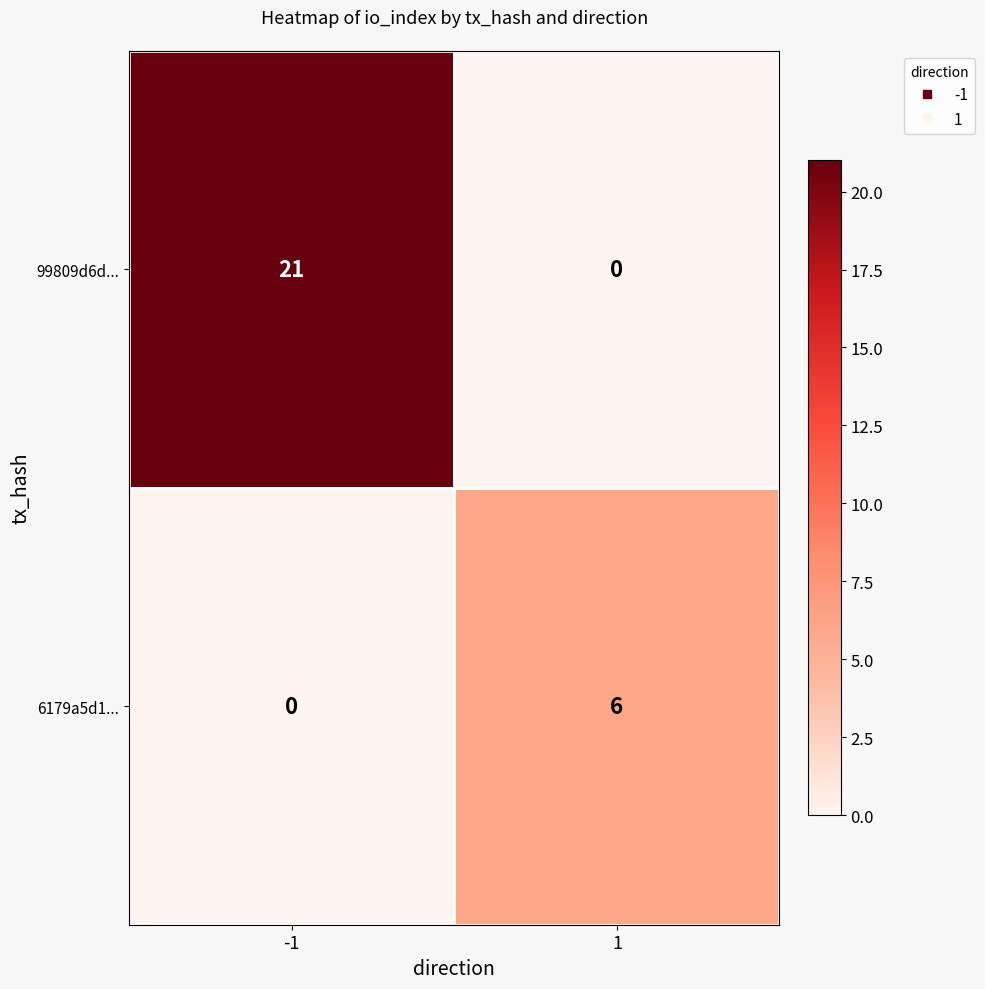

The 6179a5d1... series shows 0 at -1. True or false?

True